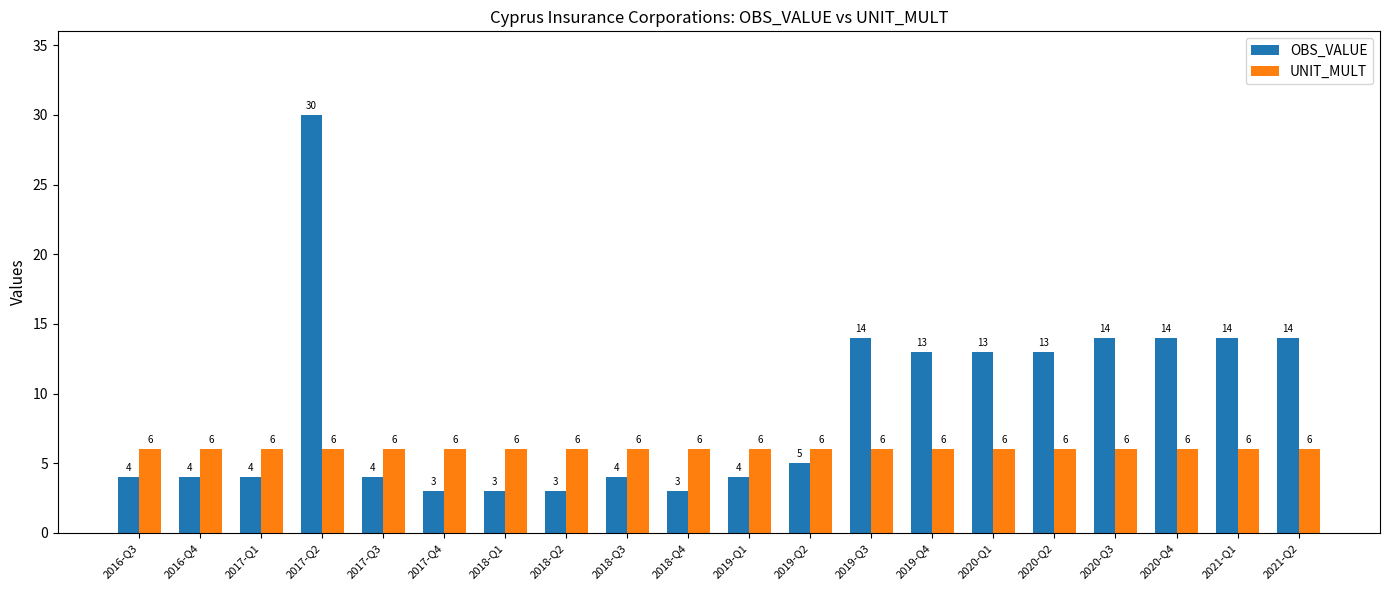

What are all the series names shown in the legend?

OBS_VALUE, UNIT_MULT